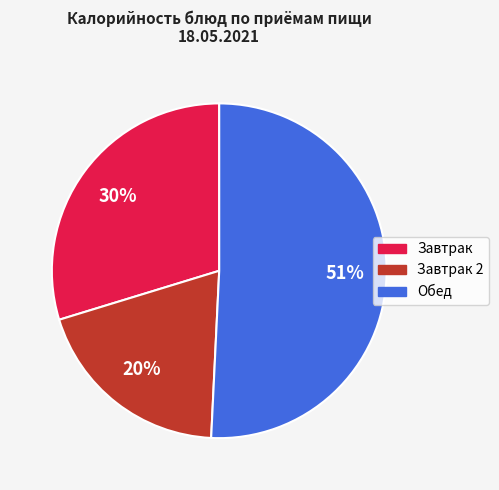

To the nearest percent, what is the average slice percentage?

33%